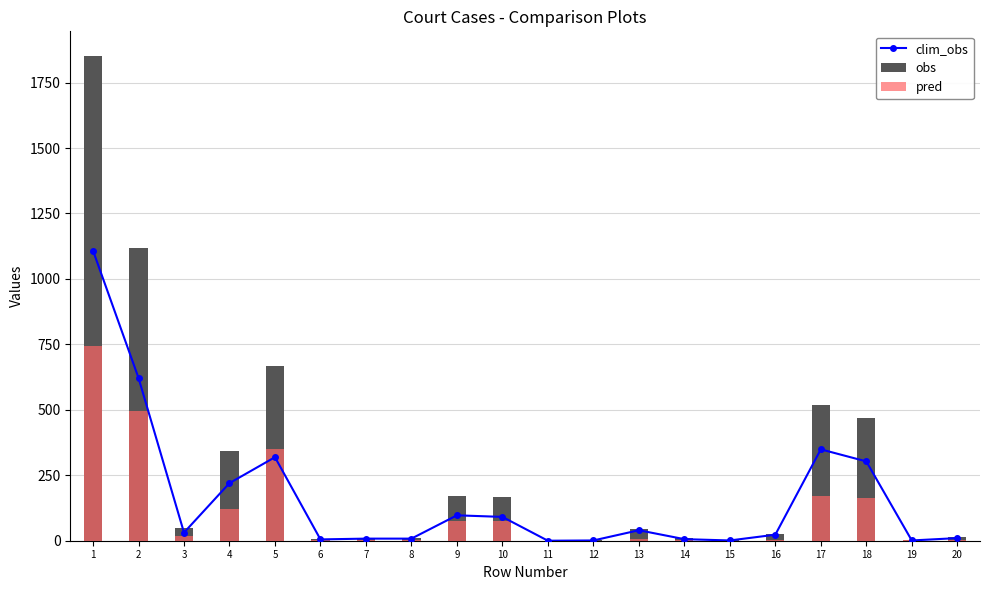

Reading left to right, extract all data points from this chart.

clim_obs: 1108	622	31	220	319	5	8	8	97	91	0	1	40	6	1	23	349	303	1	10
obs: 1853	1117	49	342	669	6	11	11	172	166	0	1	45	9	1	25	519	468	2	14
pred: 745	495	18	122	350	1	3	3	75	75	0	0	5	3	0	2	170	165	1	4